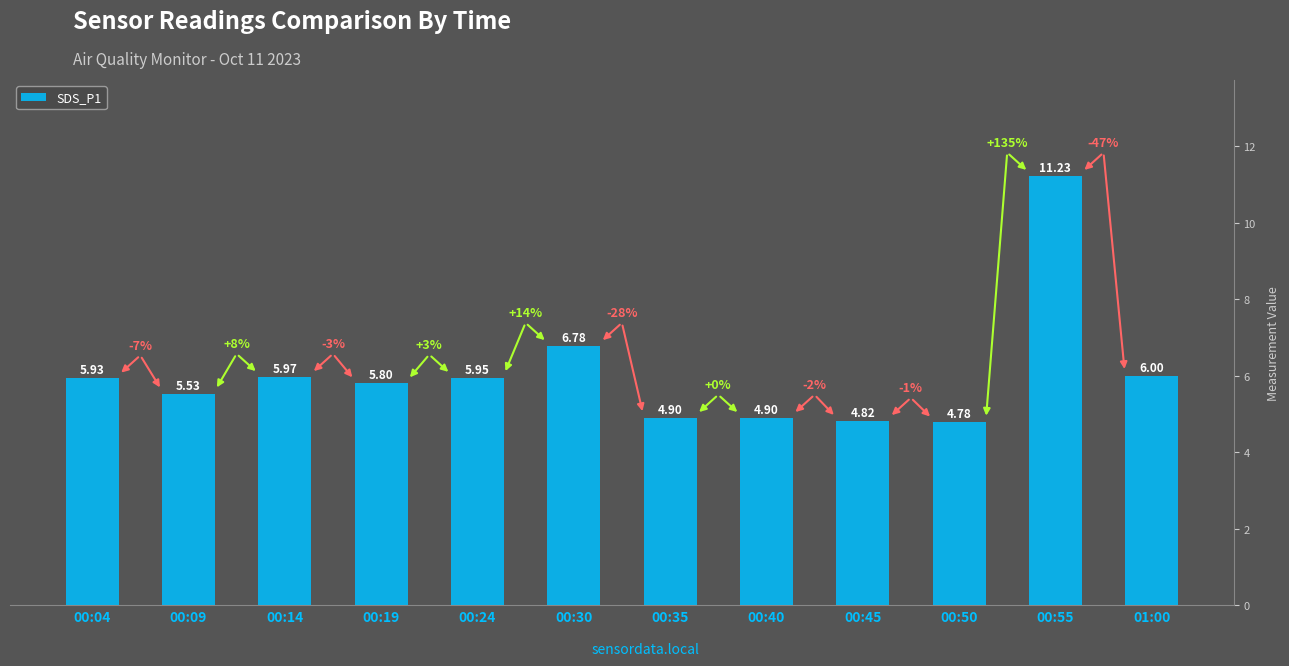

Which category has the lowest value across all series?

00:50